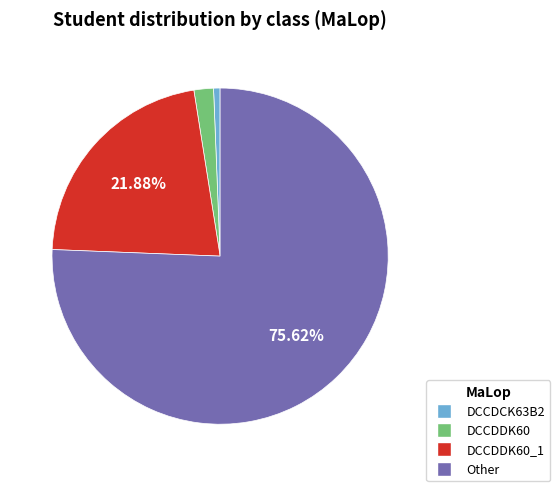

Is there a majority slice in this chart?

Yes